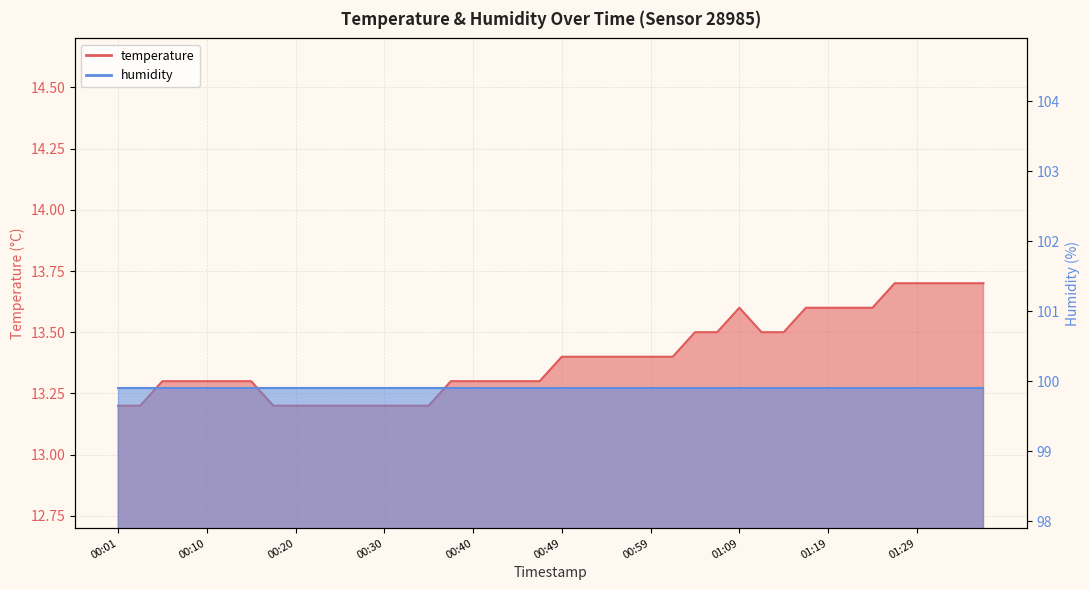

Read the value at 00:44.

13.3